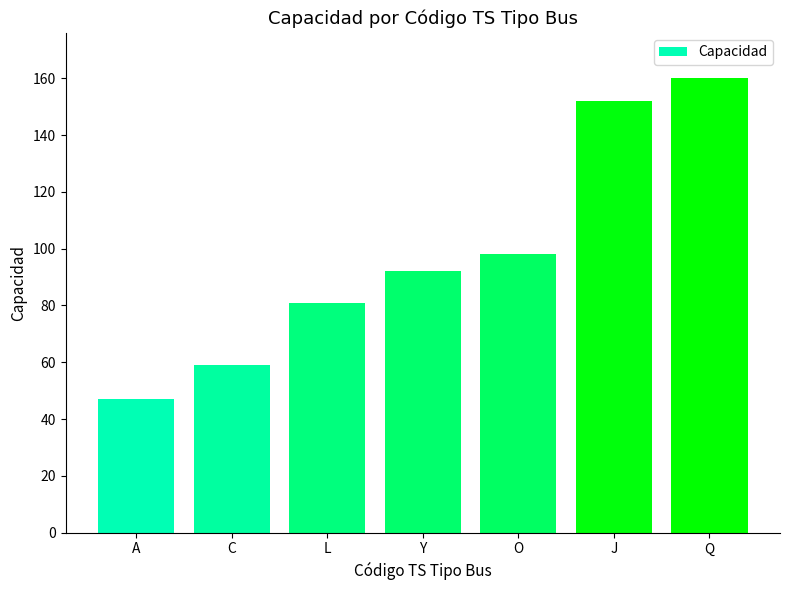

The value at L is 81. True or false?

True